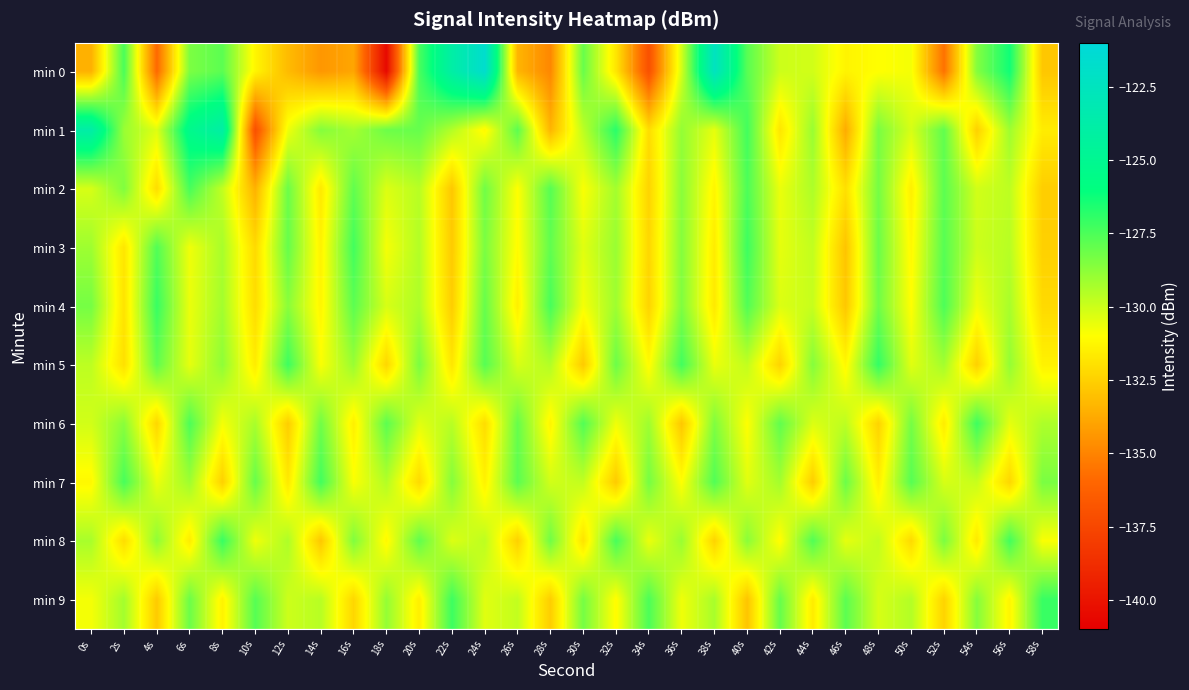

Which has a higher value, 42s or 12s?

42s